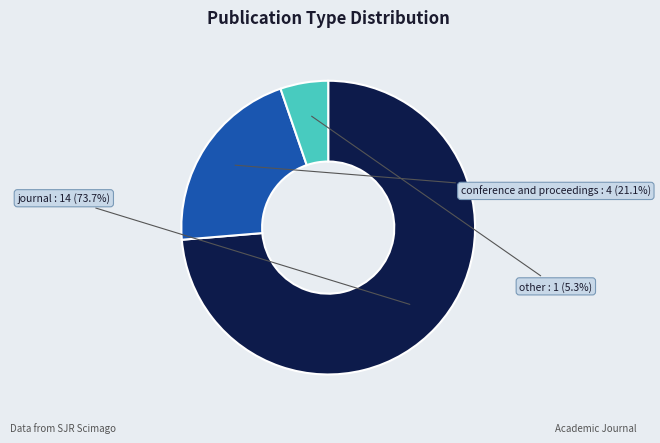

Count the number of slices in the pie.

3